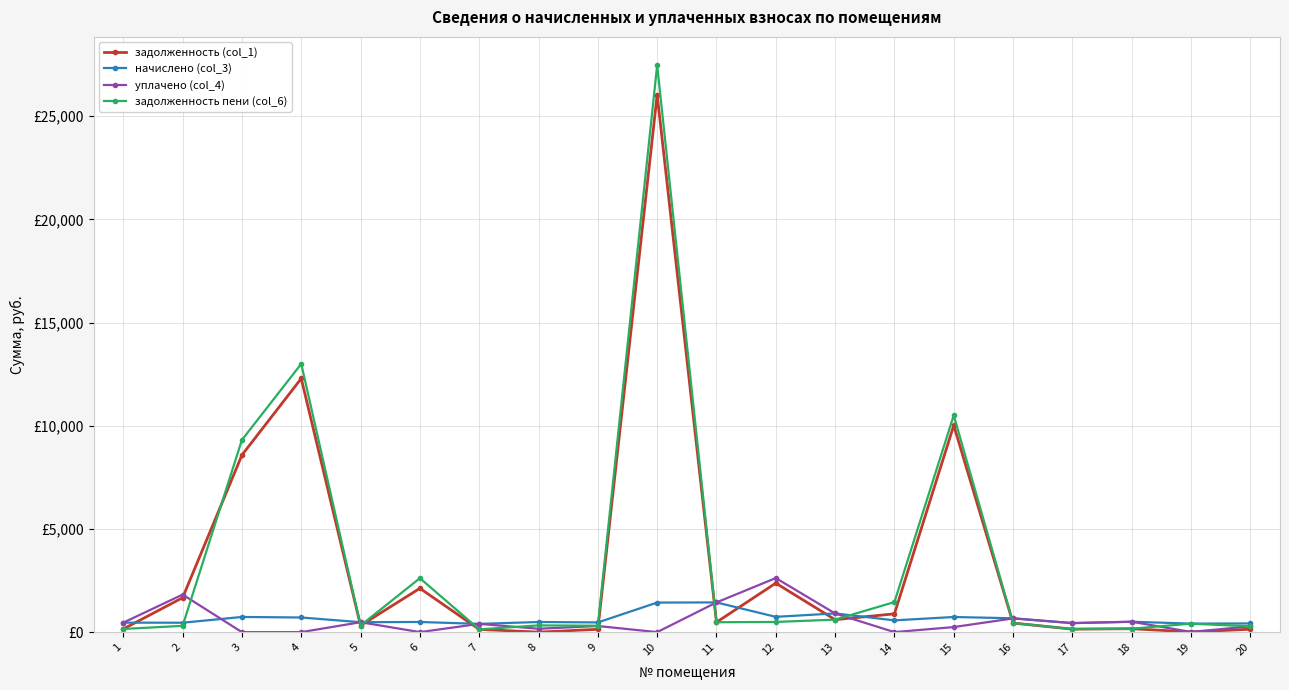

What is the sum of the уплачено (col_4) values at 20 and 17?

716.7